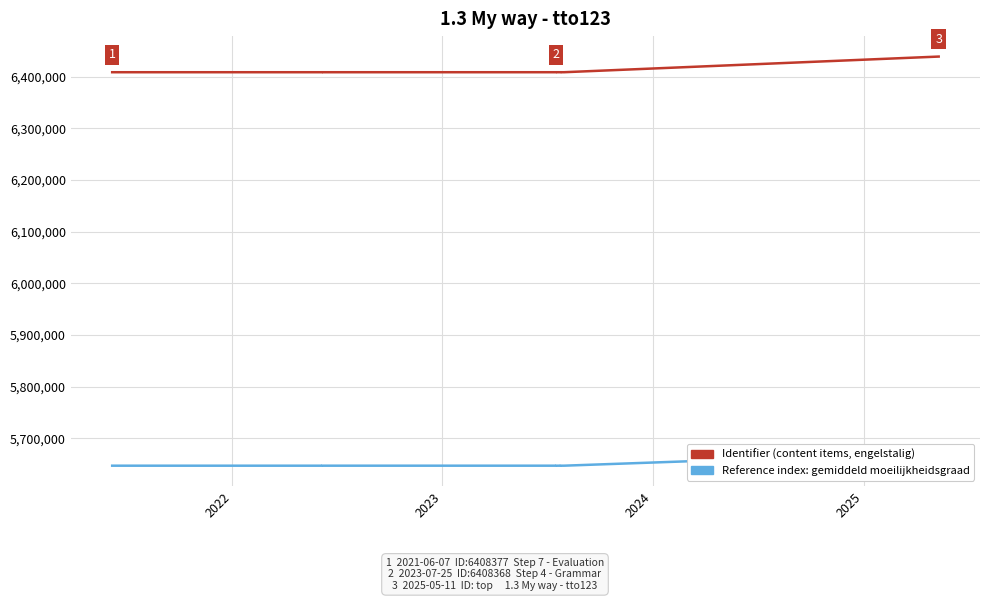

List the series in order of their overall mean, lowest first.

Reference index (adjusted), Identifier (content items)